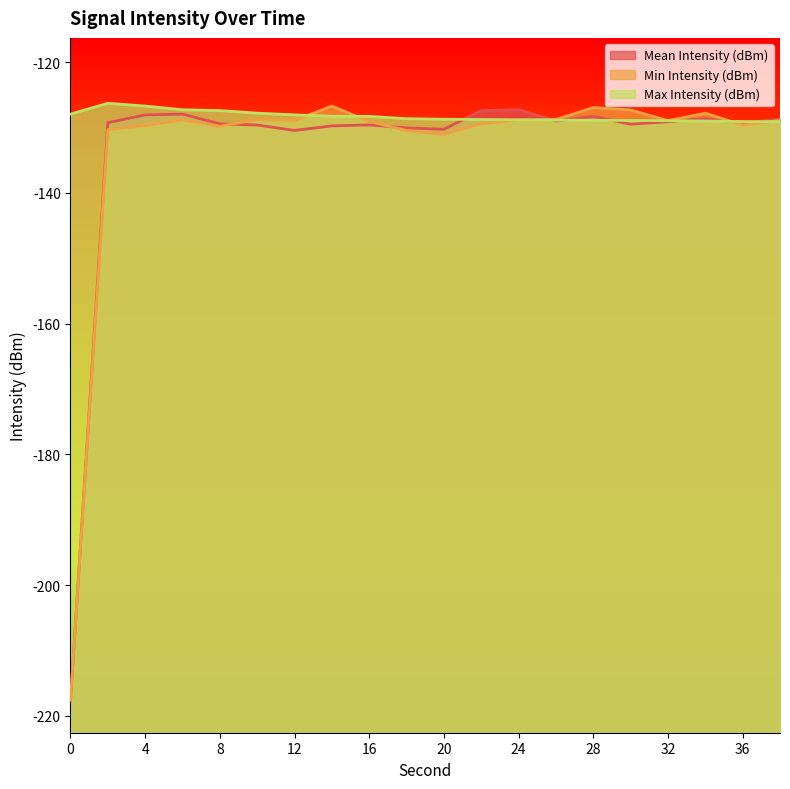

What is the spread (max minus min) of values at 10?

1.8